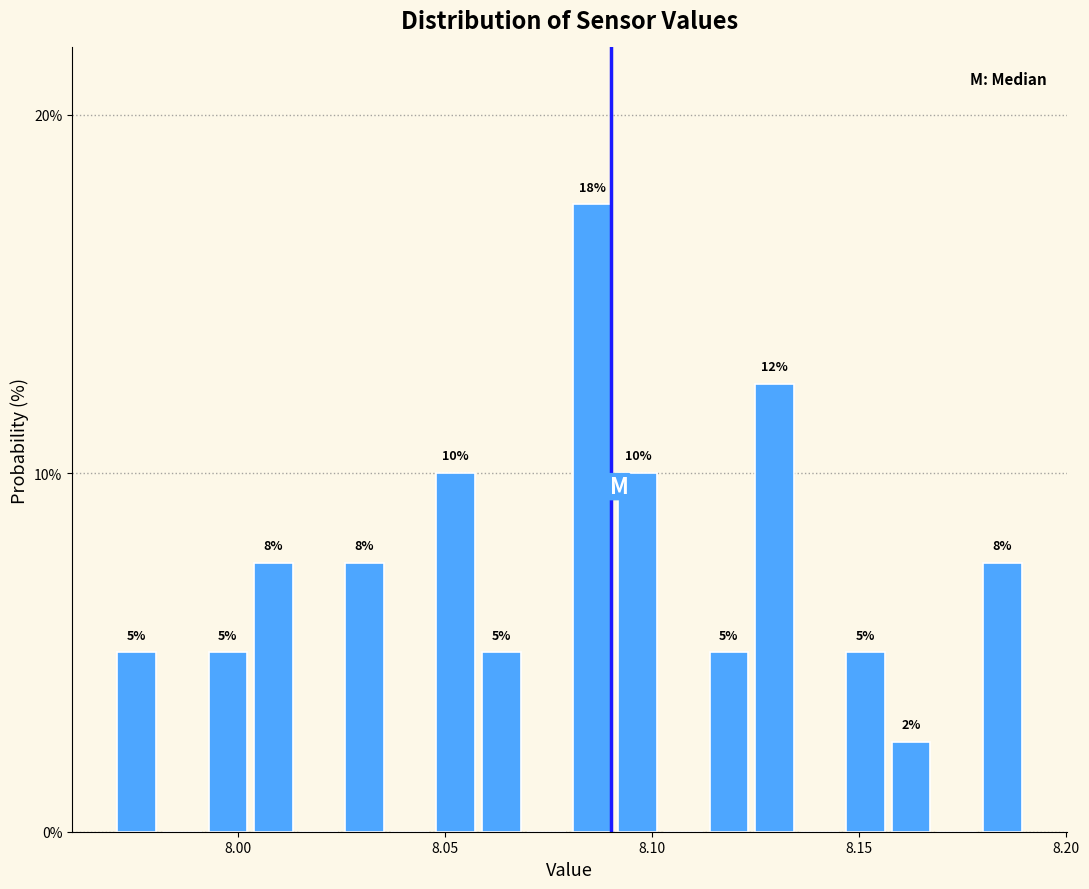

Around what value on the x-axis is the tallest bar? Give the approximate position of its centre, as read against the axis.

8.085